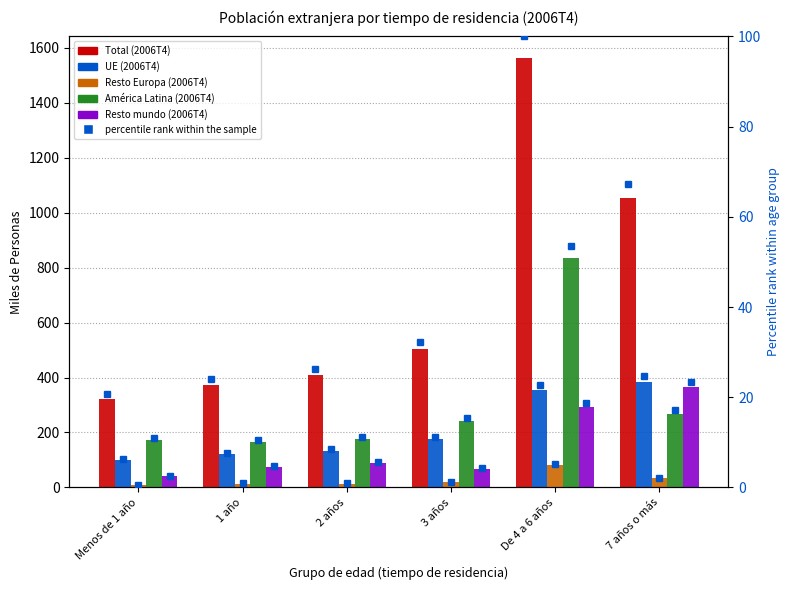

What is the sum of the Total (2006T4) values at De 4 a 6 años and 1 año?

1937.0